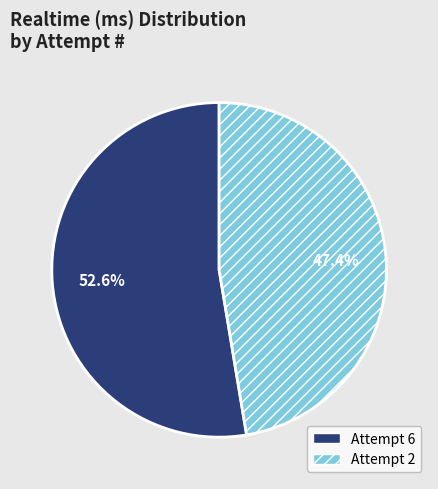

To the nearest percent, what is the difference between the largest and smallest slice percentages?

5%